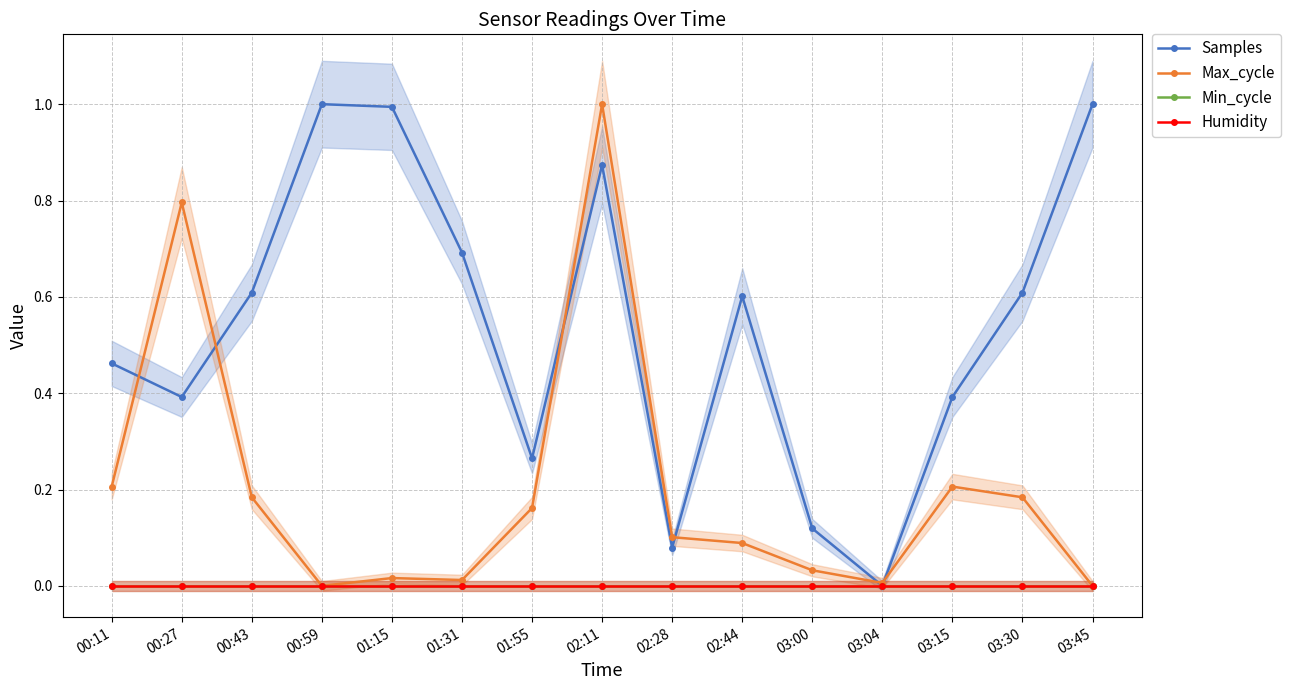

Is it true that Humidity equals 0.0 at 01:15?

True